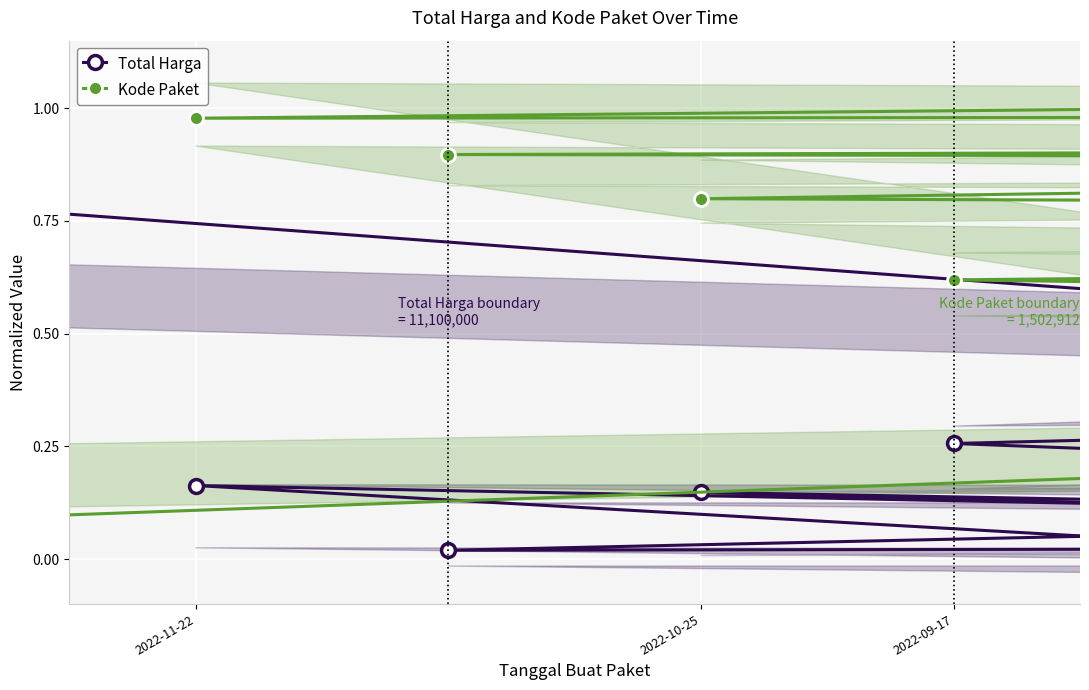

Reading left to right, what are all the values shown in this chart?

Total Harga: 0.9	0.8	0.0	0.1	1.0	0.0	0.3	0.4	0.1	0.1	0.1	0.0	0.1	0.0	0.0	0.0	0.0	0.0	0.2	0.1
Kode Paket: 0.0	0.1	0.5	0.5	0.5	0.5	0.6	0.7	0.7	0.8	0.8	0.9	0.9	0.9	0.9	0.9	1.0	1.0	1.0	1.0